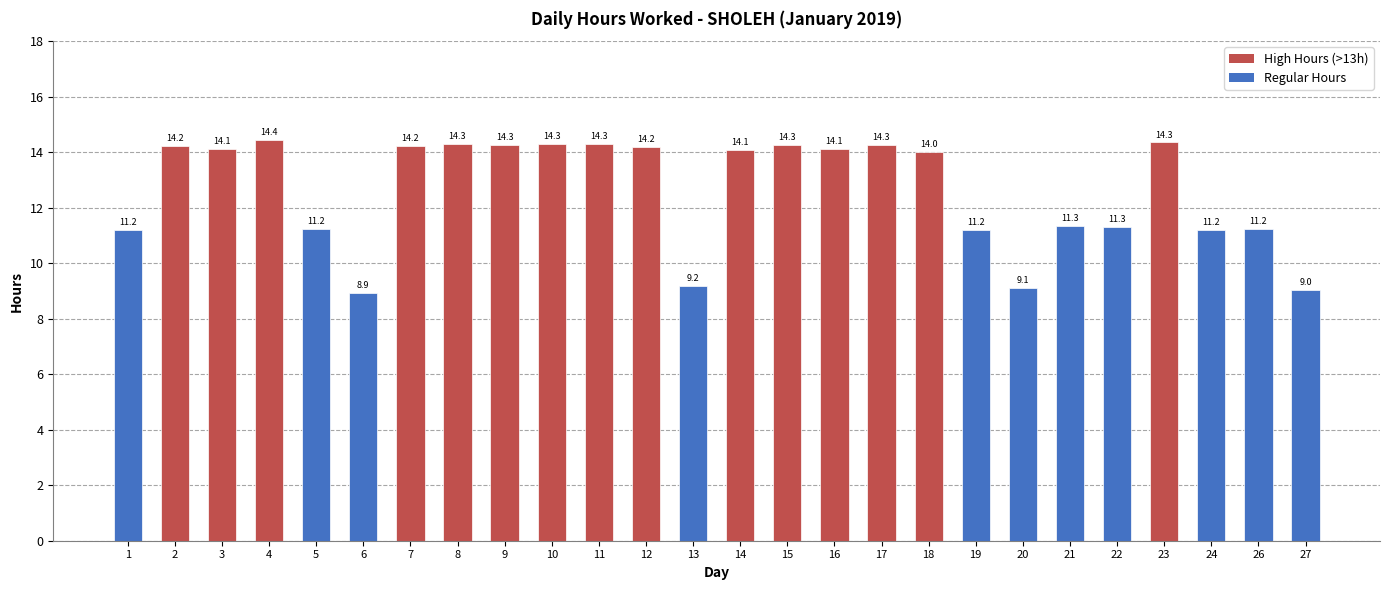

At which label is the value closest to 11?

1